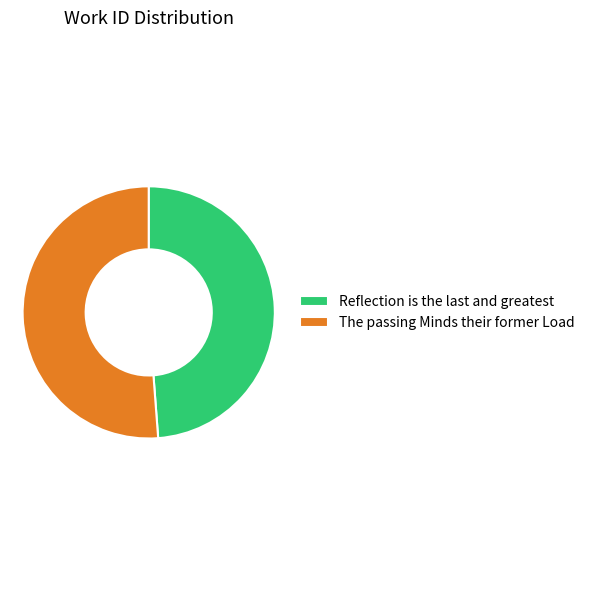

Which slice is the largest?

The passing Minds their former Load